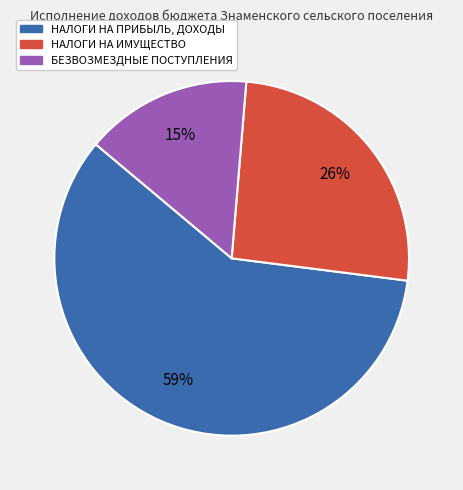

To the nearest percent, what is the difference between the largest and smallest slice percentages?

44%